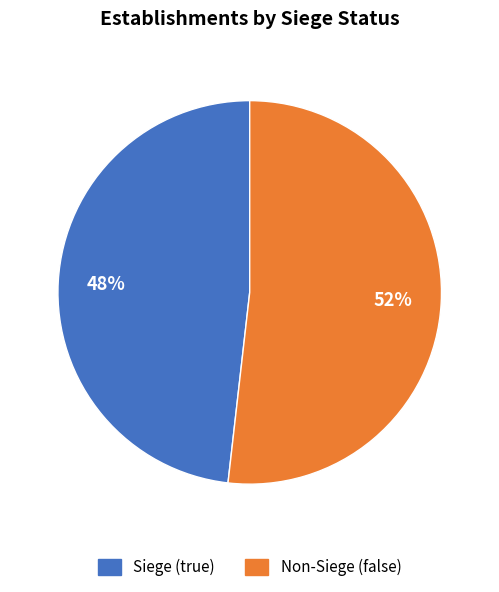

To the nearest percent, what is the average slice percentage?

50%